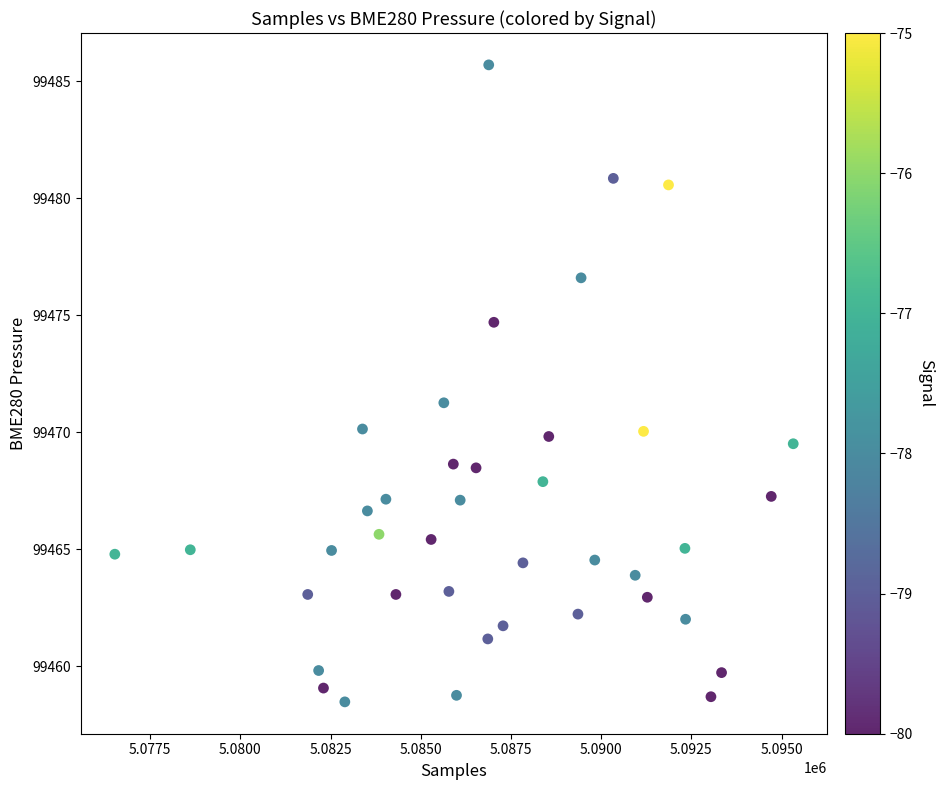

What is the range of X values (max minus min)?

18797.0